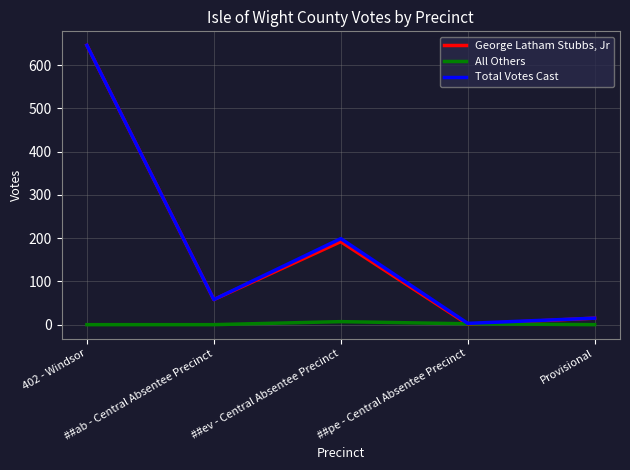

What position from the right is 402 - Windsor?

5